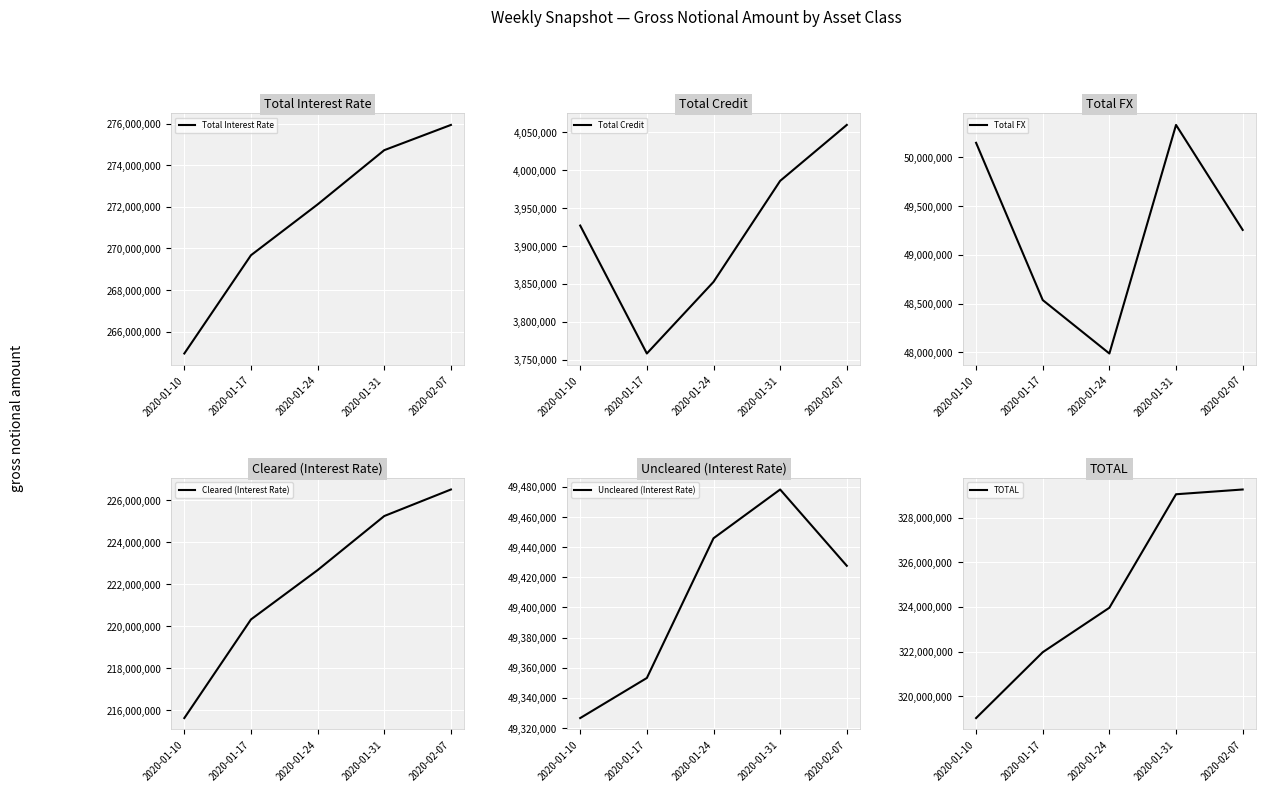

The value of TOTAL at 2020-01-24 is 323963825. True or false?

True